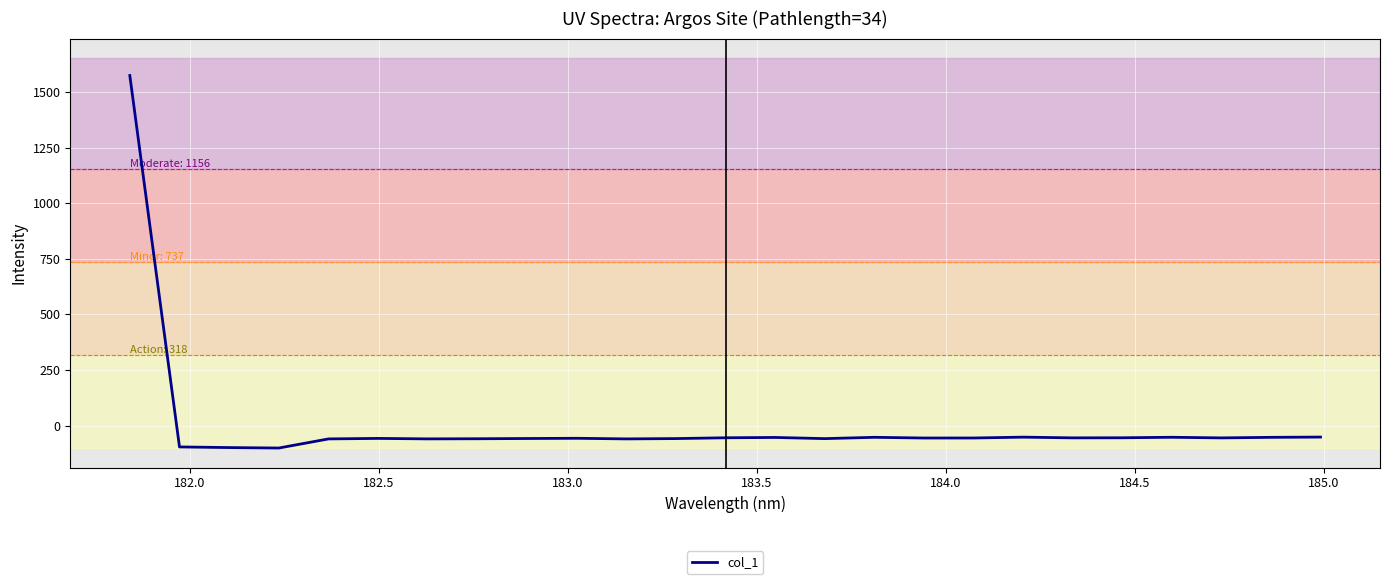

Does the chart have visible grid lines?

Yes